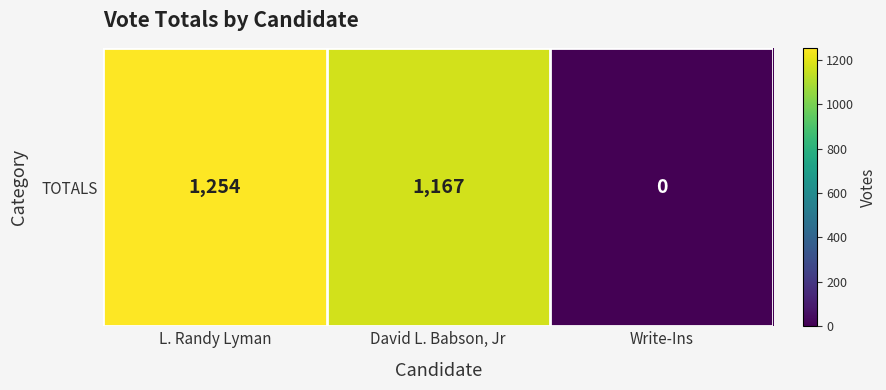

Rank the categories by value from highest to lowest.

L. Randy Lyman, David L. Babson, Jr, Write-Ins